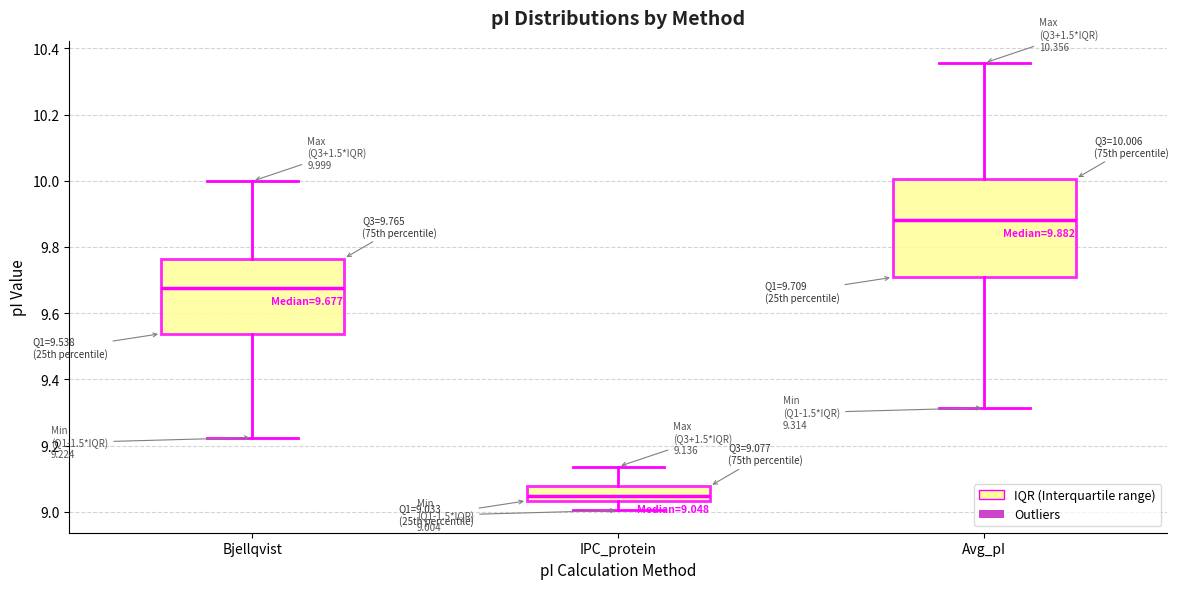

Comparing the boxes themselves (not the whiskers), which one is the tallest?

Avg_pI